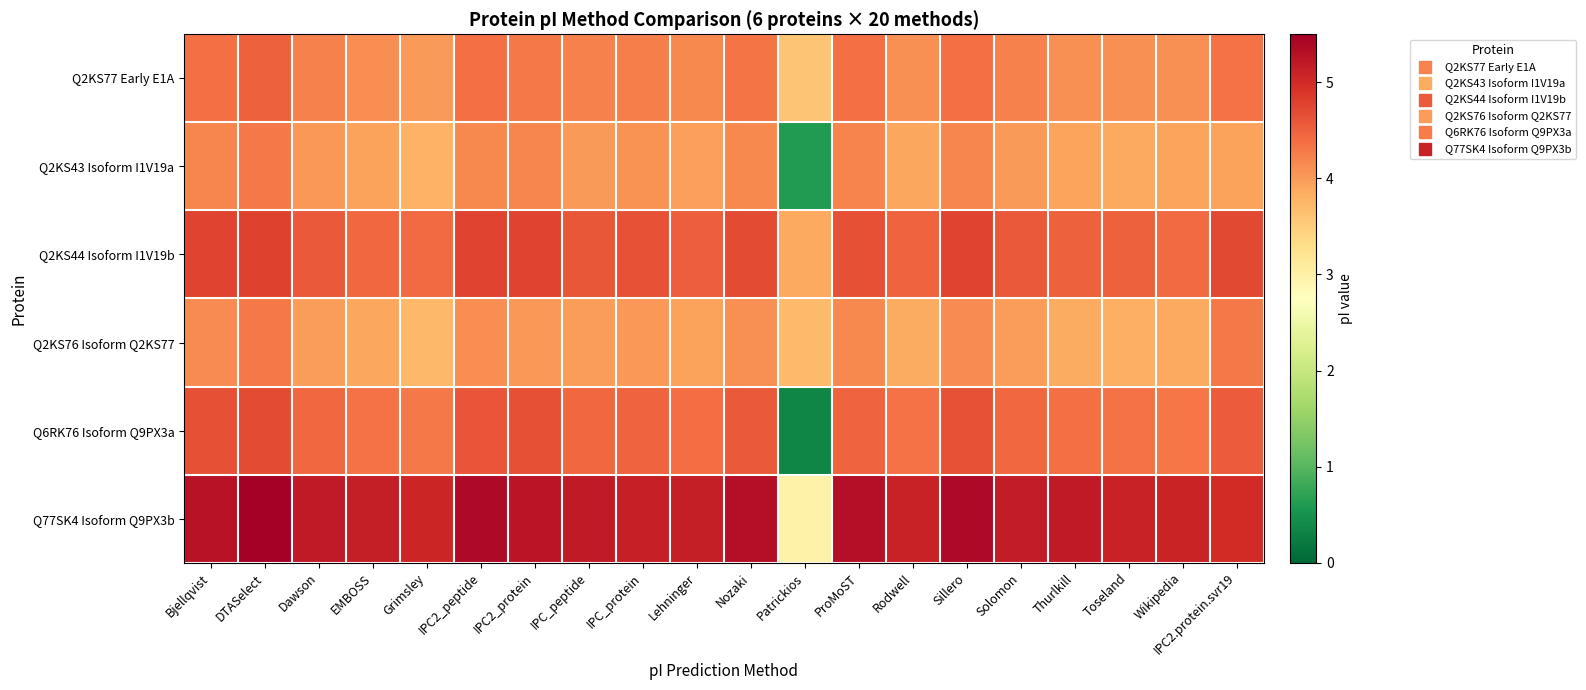

Which has a higher value, Grimsley or IPC_peptide?

IPC_peptide